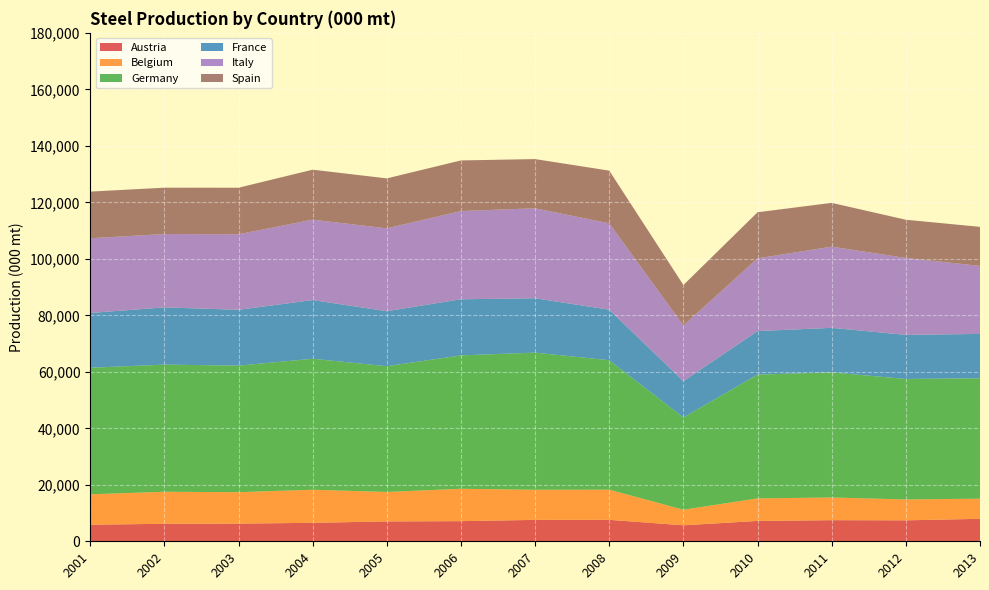

Reading left to right, what are all the values shown in this chart?

Austria: 2001=5869.0	2002=6189.0	2003=6261.0	2004=6530.0	2005=7032.0	2006=7127.0	2007=7578.0	2008=7596.0	2009=5661.0	2010=7206.0	2011=7475.0	2012=7421.6	2013=7952.5
Belgium: 2001=10763.0	2002=11343.0	2003=11121.0	2004=11719.0	2005=10426.0	2006=11463.0	2007=10661.0	2008=10675.0	2009=5510.0	2010=7974.0	2011=8027.0	2012=7384.9	2013=7127.0
Germany: 2001=44803.0	2002=45014.0	2003=44808.0	2004=46374.0	2005=44523.0	2006=47223.0	2007=48549.0	2008=45833.0	2009=32671.0	2010=43831.0	2011=44284.0	2012=42661.7	2013=42644.5
France: 2001=19395.0	2002=20259.0	2003=19763.0	2004=20769.0	2005=19479.0	2006=19860.0	2007=19249.0	2008=17879.0	2009=12837.0	2010=15412.0	2011=15781.0	2012=15606.8	2013=15685.4
Italy: 2001=26461.0	2002=25970.0	2003=26741.0	2004=28480.0	2005=29331.0	2006=31244.0	2007=31855.0	2008=30589.0	2009=19737.0	2010=25746.0	2011=28735.0	2012=27227.3	2013=24080.5
Spain: 2001=16504.0	2002=16408.0	2003=16472.0	2004=17684.0	2005=17684.0	2006=17915.0	2007=17417.0	2008=18640.0	2009=14301.0	2010=16313.0	2011=15504.0	2012=13533.3	2013=13824.5